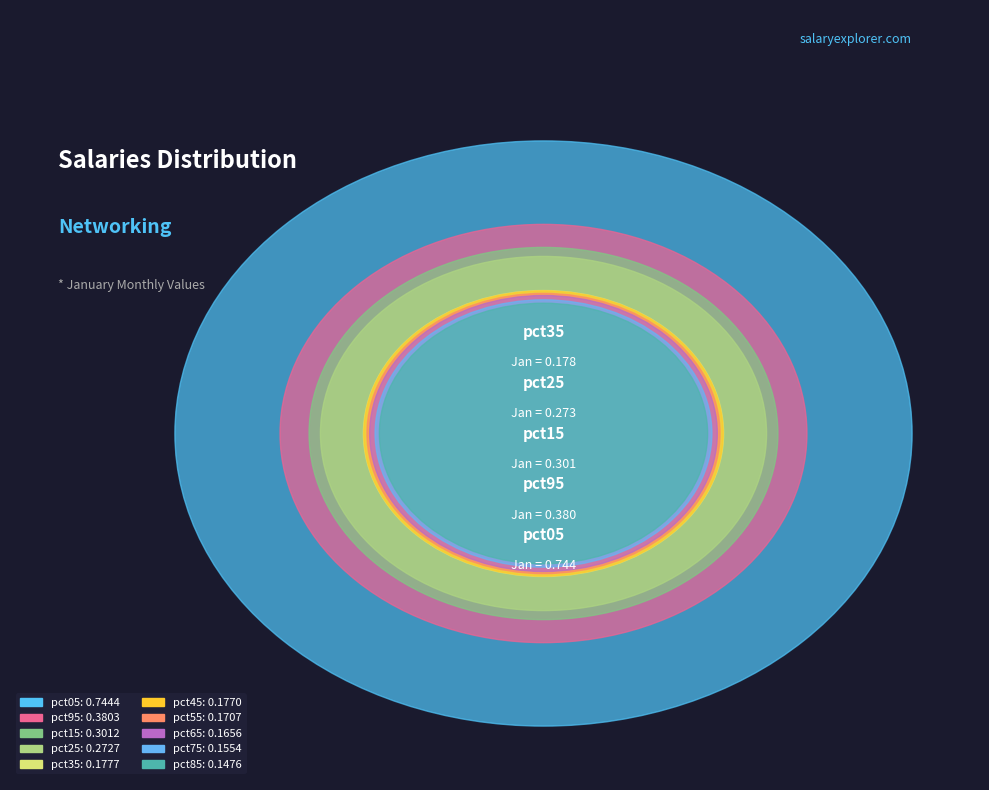

Rank the categories by value from lowest to highest.

pct85, pct75, pct65, pct55, pct45, pct35, pct25, pct15, pct95, pct05